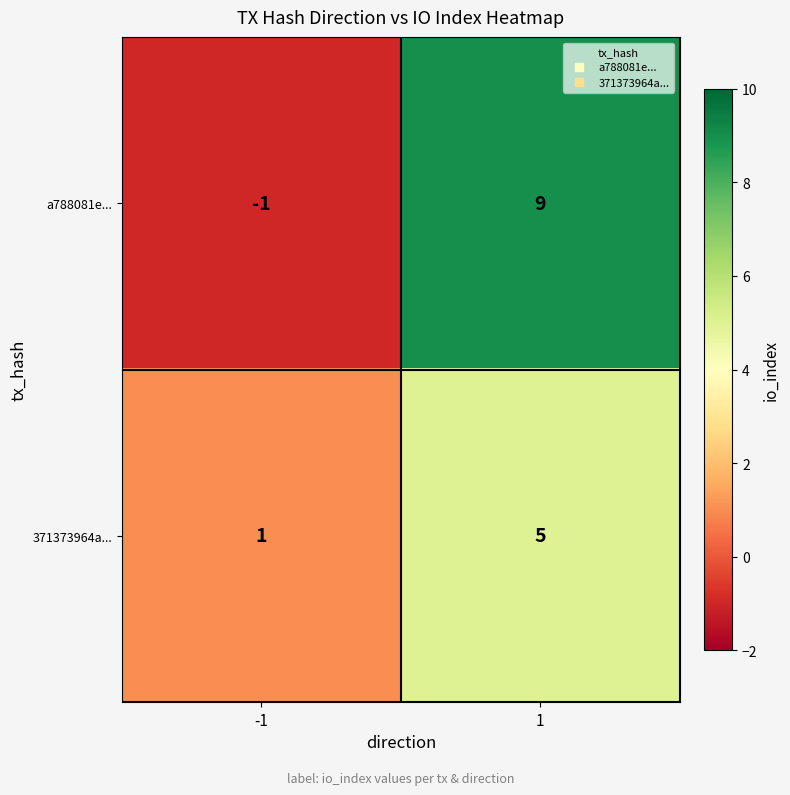

List the series in order of their overall mean, lowest first.

371373964a..., a788081e...